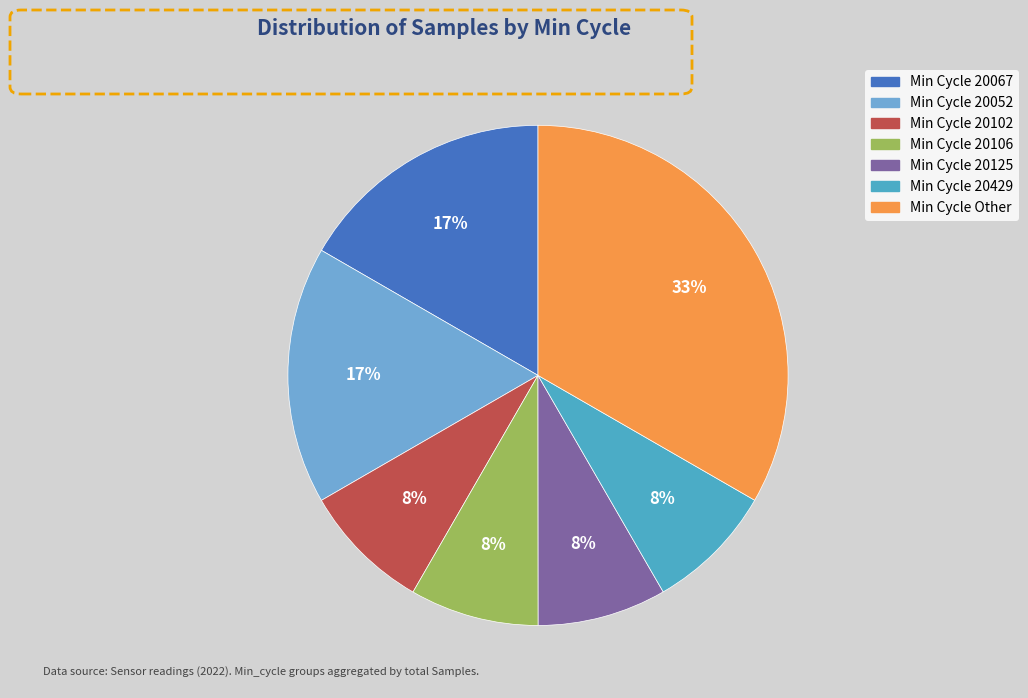

How many segments does this pie chart have?

7